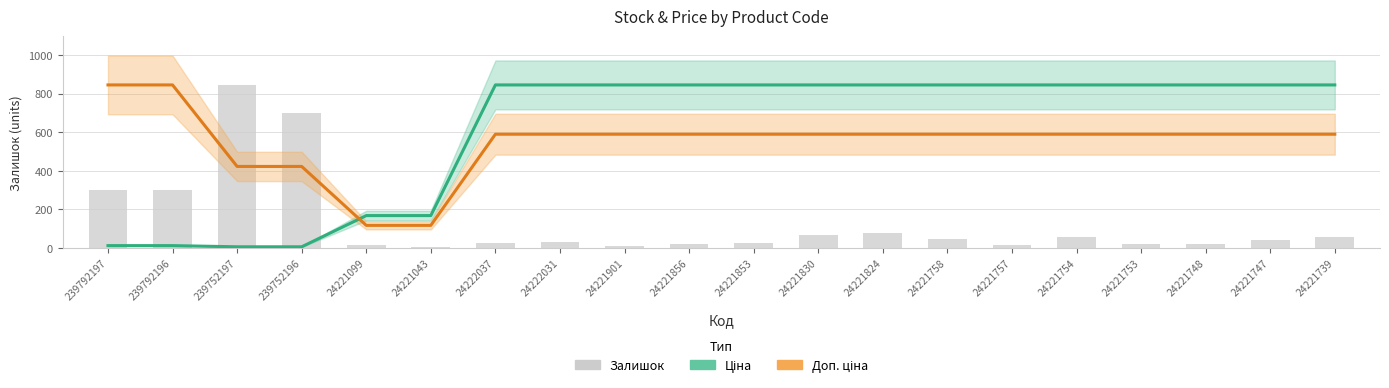

Reading right to left, what are all the values shown in this chart?

Ціна (line): 24221739=845.0	24221747=845.0	24221748=845.0	24221753=845.0	24221754=845.0	24221757=845.0	24221758=845.0	24221824=845.0	24221830=845.0	24221853=845.0	24221856=845.0	24221901=845.0	24222031=845.0	24222037=845.0	24221043=167.8	24221099=167.8	239752196=6.1	239752197=6.1	239792196=12.1	239792197=12.1
Доп. ціна (line): 24221739=589.6	24221747=589.6	24221748=589.6	24221753=589.6	24221754=589.6	24221757=589.6	24221758=589.6	24221824=589.6	24221830=589.6	24221853=589.6	24221856=589.6	24221901=589.6	24222031=589.6	24222037=589.6	24221043=117.1	24221099=117.1	239752196=422.5	239752197=422.5	239792196=845.0	239792197=845.0
Залишок: 24221739=57.0	24221747=39.0	24221748=19.0	24221753=19.0	24221754=56.0	24221757=14.0	24221758=48.0	24221824=77.0	24221830=65.0	24221853=28.0	24221856=18.0	24221901=11.0	24222031=32.0	24222037=25.0	24221043=4.0	24221099=16.0	239752196=698.0	239752197=845.0	239792196=300.0	239792197=300.0